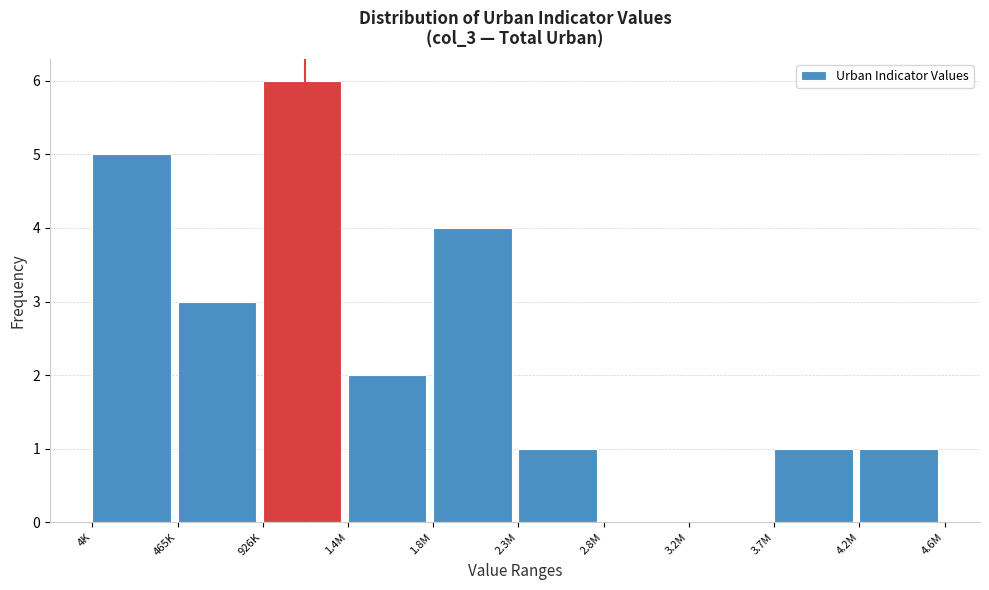

Reading right to left, what are all the values shown in this chart?

4.2M=1	3.7M=1	3.2M=0	2.8M=0	2.3M=1	1.8M=4	1.4M=2	926K=6	465K=3	4K=5